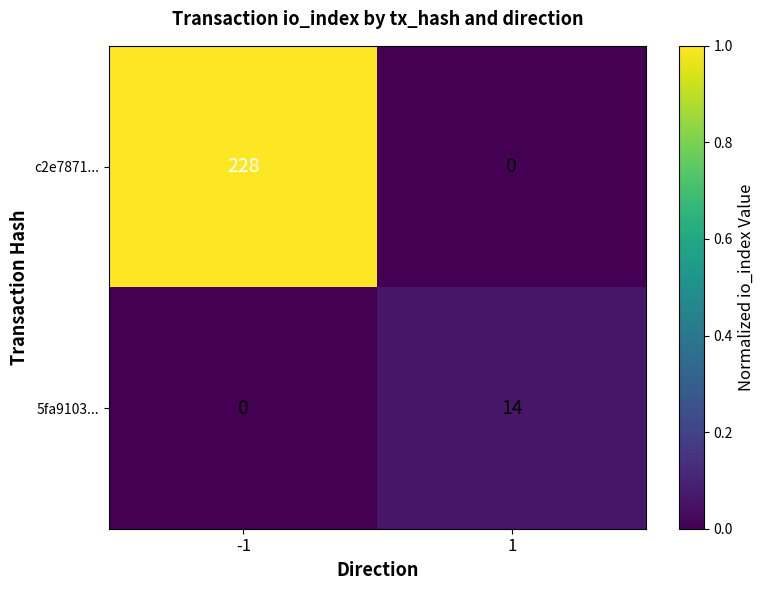

Reading right to left, what are all the values shown in this chart?

c2e7871...: 1=0	-1=228
5fa9103...: 1=14	-1=0